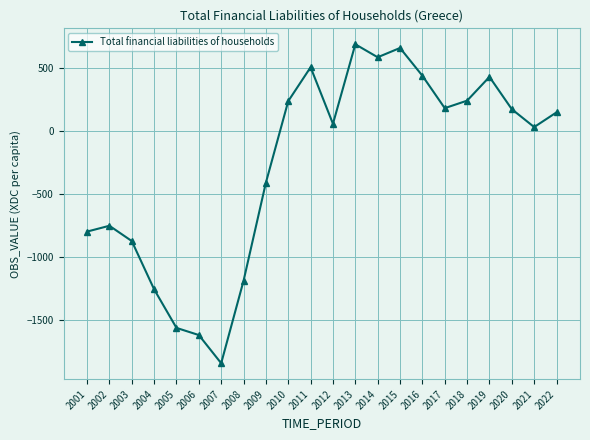

What is the difference between the second highest and minimum values?

2511.4